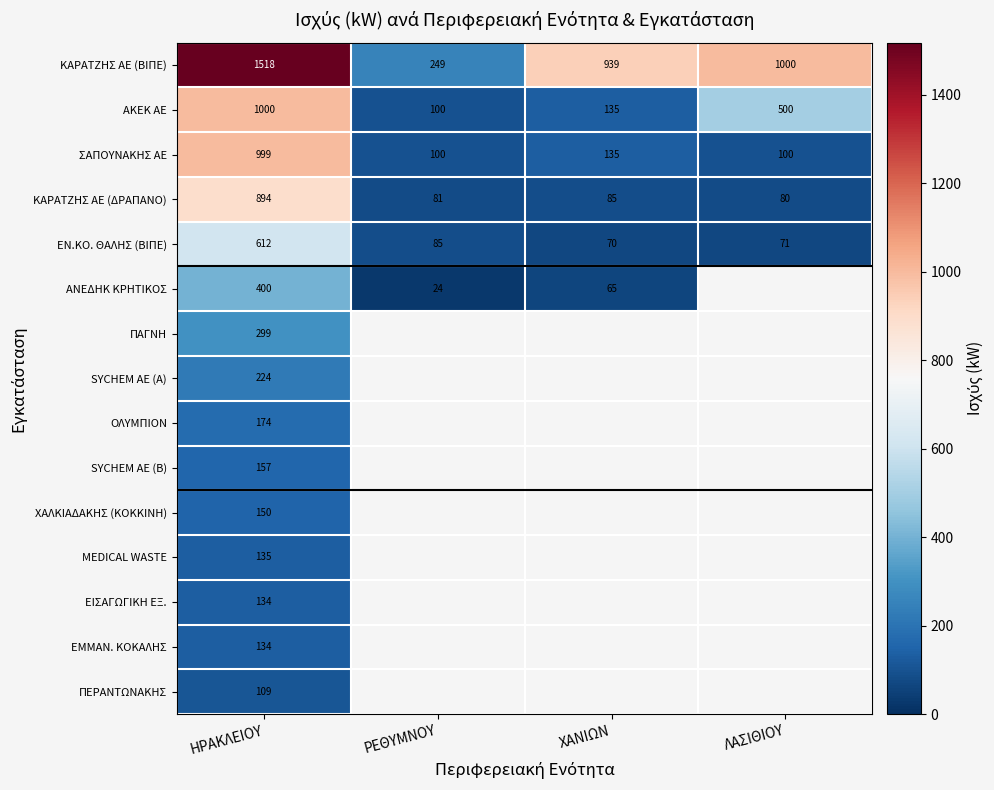

At which label is ΣΑΠΟΥΝΑΚΗΣ ΑΕ closest to 549?

ΧΑΝΙΩΝ